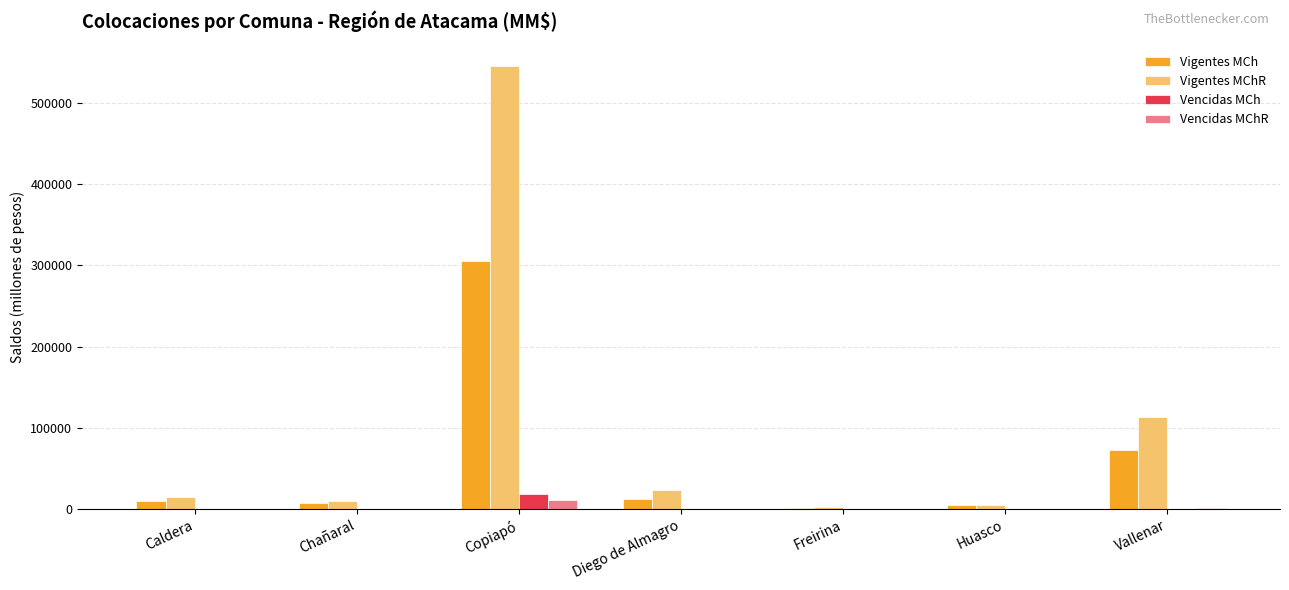

At which category is the sum across all series the highest?

Copiapó